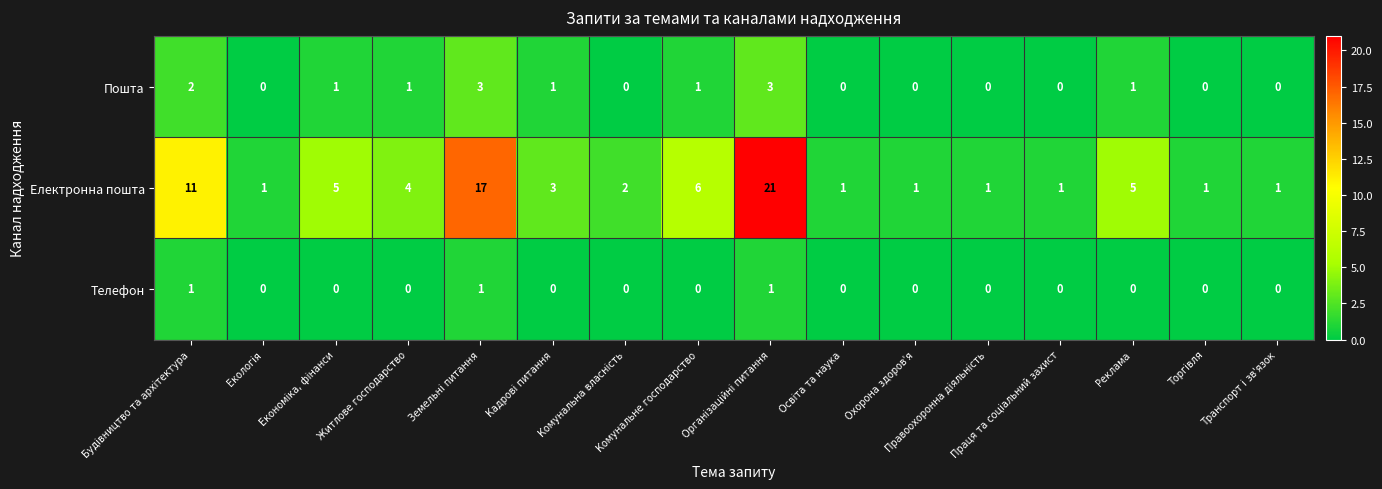

List the series in order of their peak value, lowest first.

Телефон, Пошта, Електронна пошта